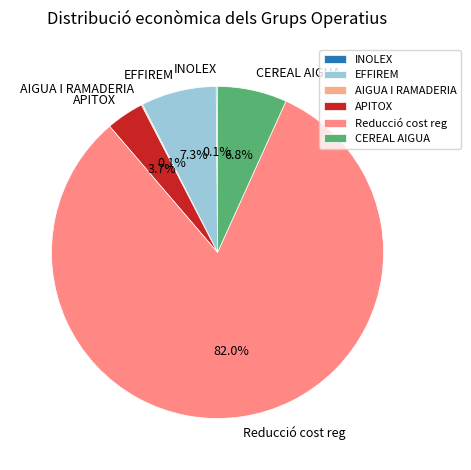

Does Reducció cost reg account for over 50% of the chart?

Yes